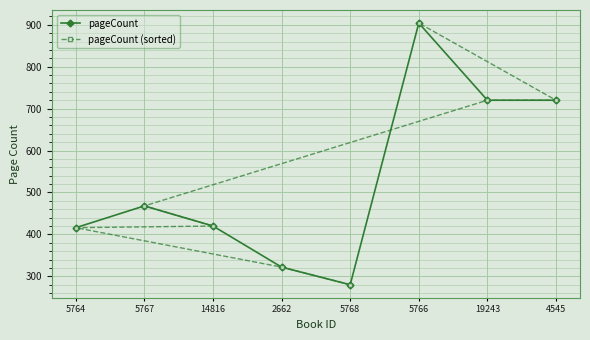

At which category does pageCount reach its first local peak?

5767